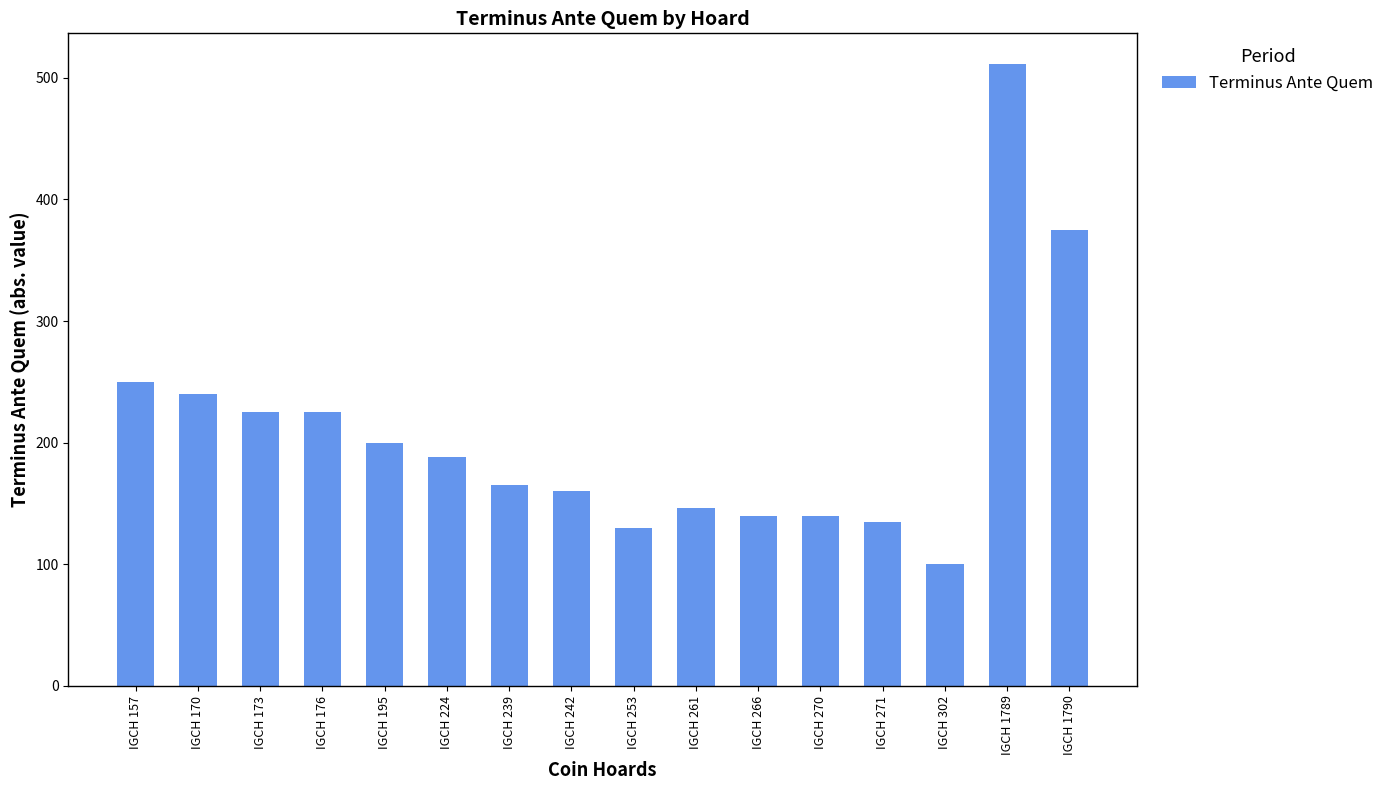

What is the sum of all values?

3330